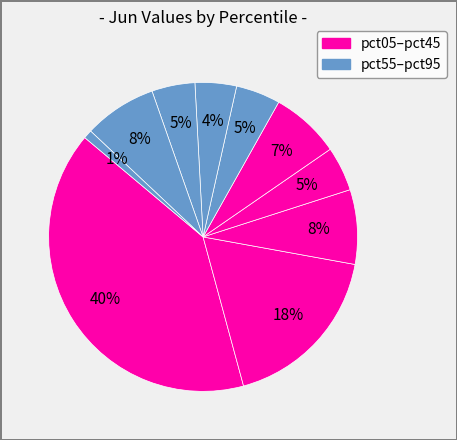

Count the number of slices in the pie.

10